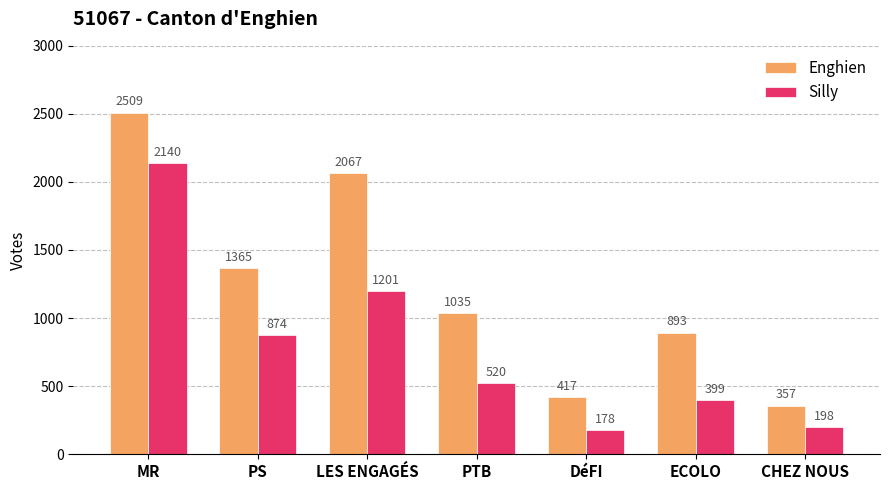

Which category has the lowest value in the Enghien series?

CHEZ NOUS